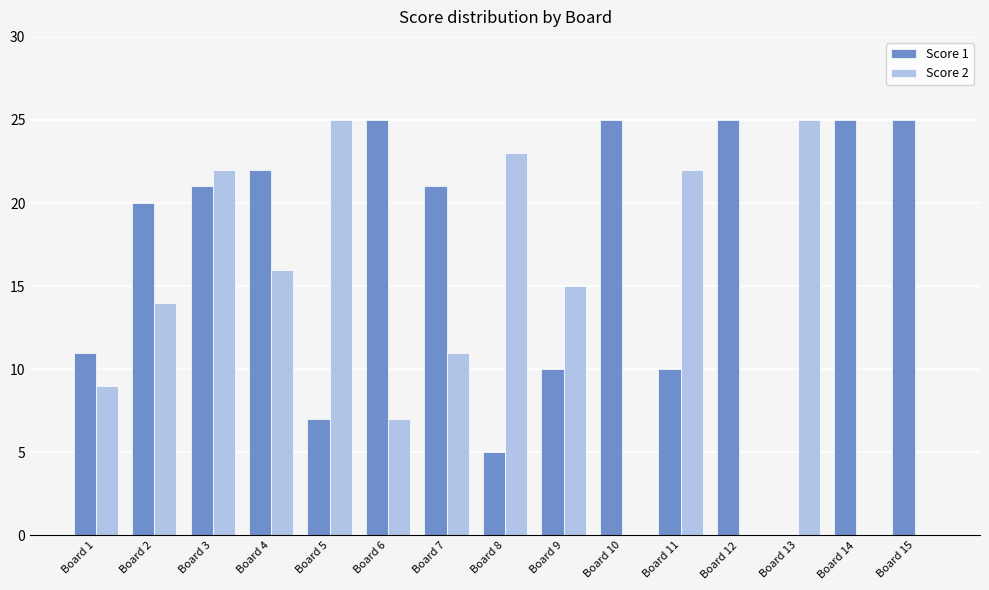

At which label is Score 2 closest to 12?

Board 7